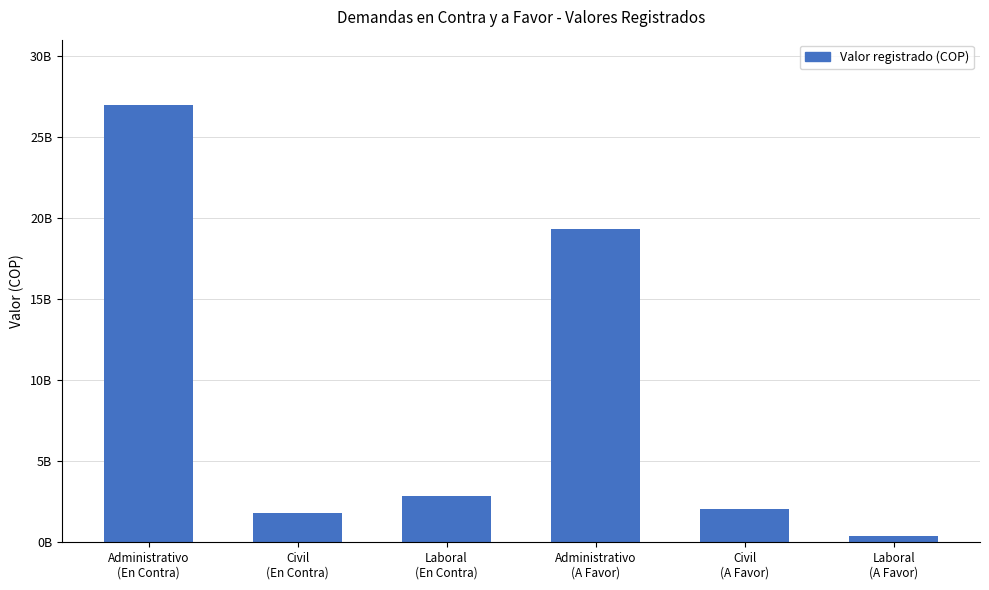

What is the difference between the maximum and minimum values?

26600635399